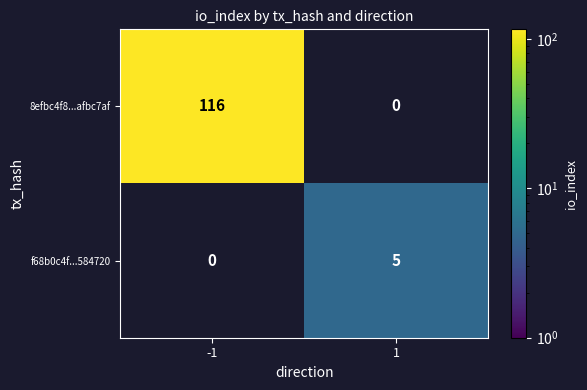

Is it true that f68b0c4f...584720 equals 9 at 1?

False